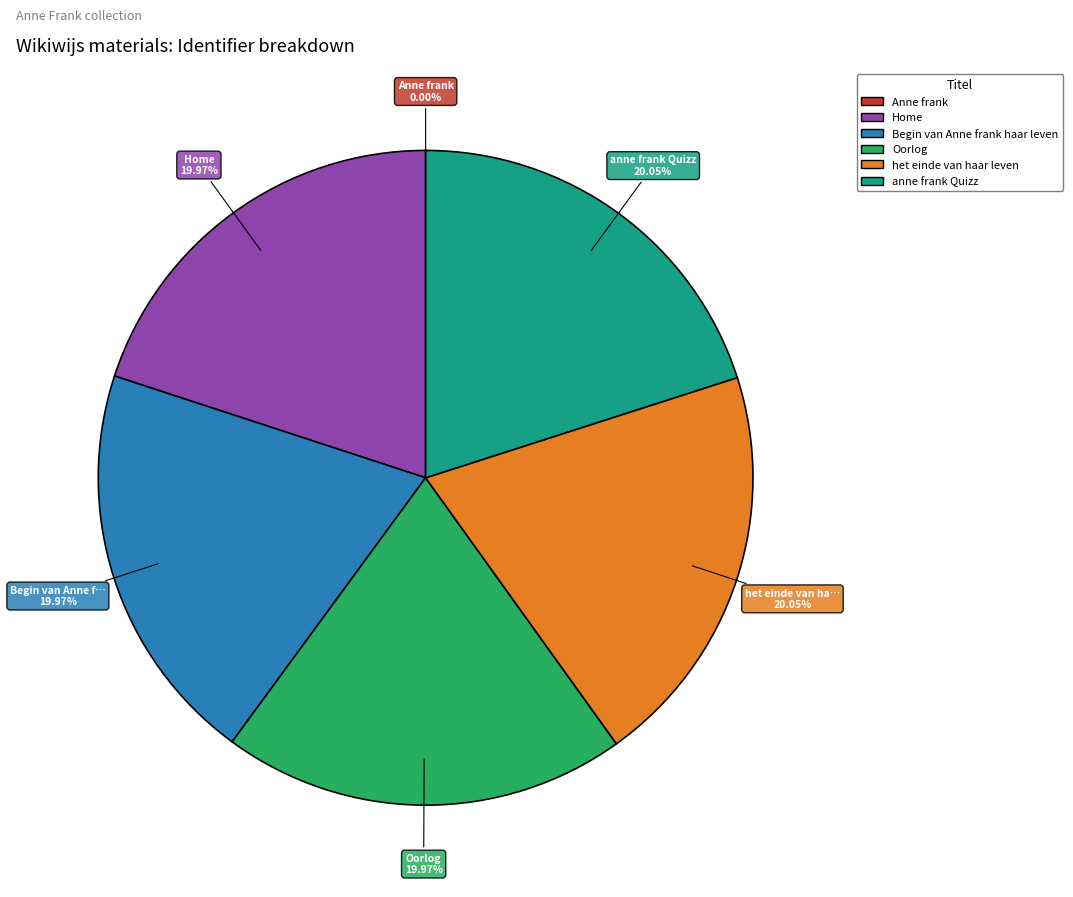

To the nearest percent, what percentage of the pie is anne frank Quizz?

20%